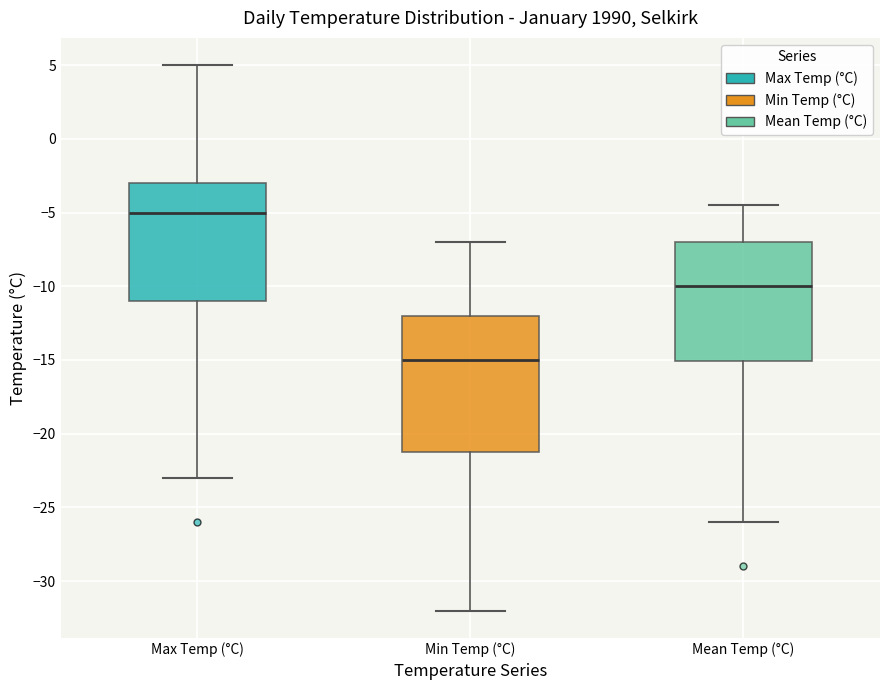

Where is the upper edge of the box for Mean Temp (°C) on the y-axis? The values are not printed on the chart, so give them approximately, as read against the axis.

-7.0